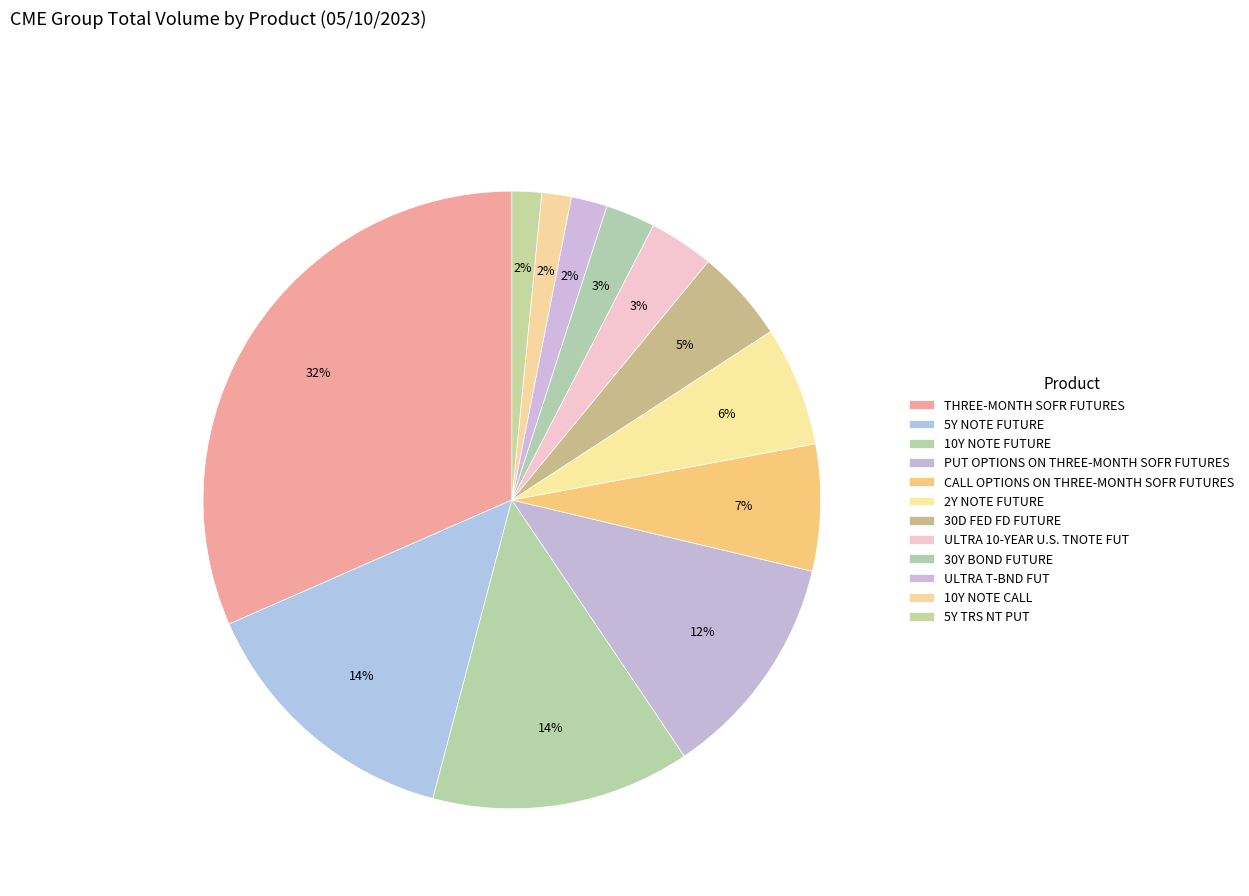

Is there a majority slice in this chart?

No